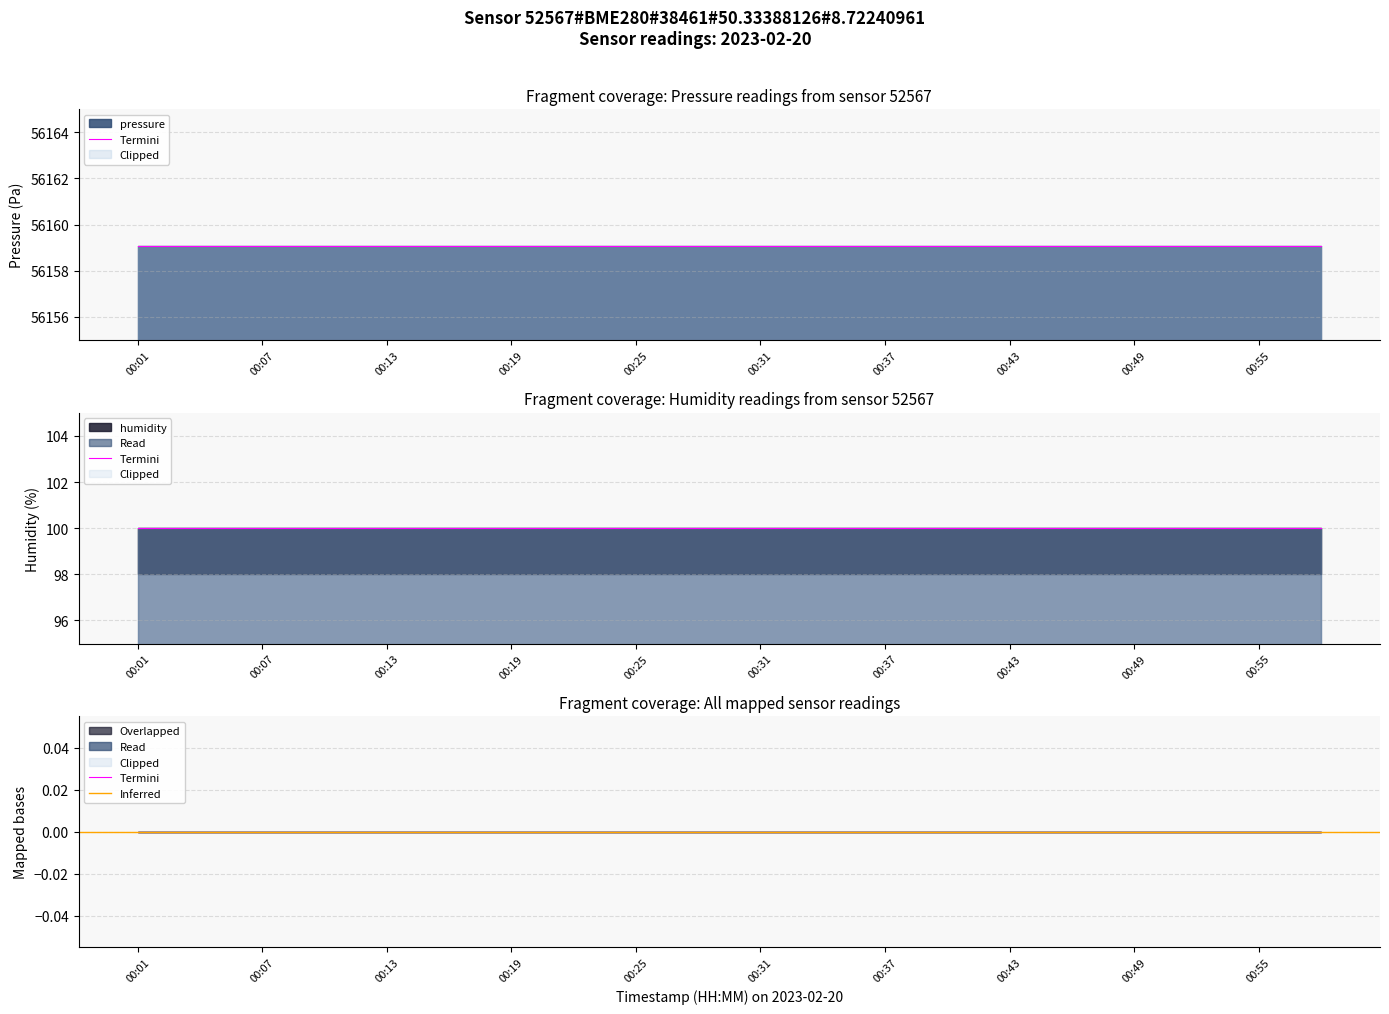

At 00:52, list the series in order from smallest to largest.

humidity, pressure